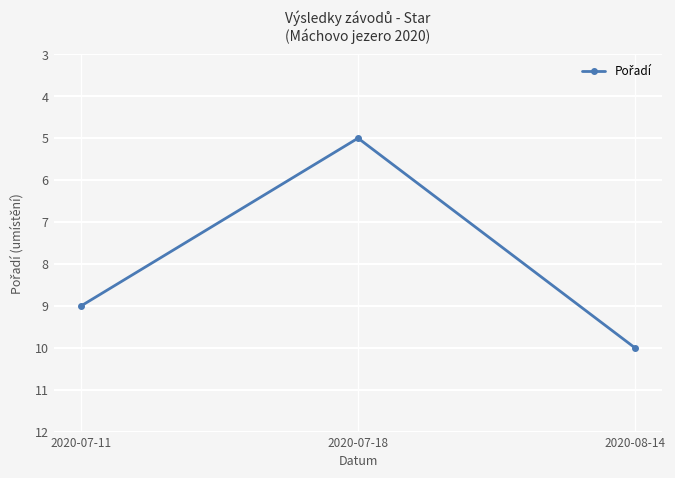

Which has a higher value, 2020-07-18 or 2020-07-11?

2020-07-11